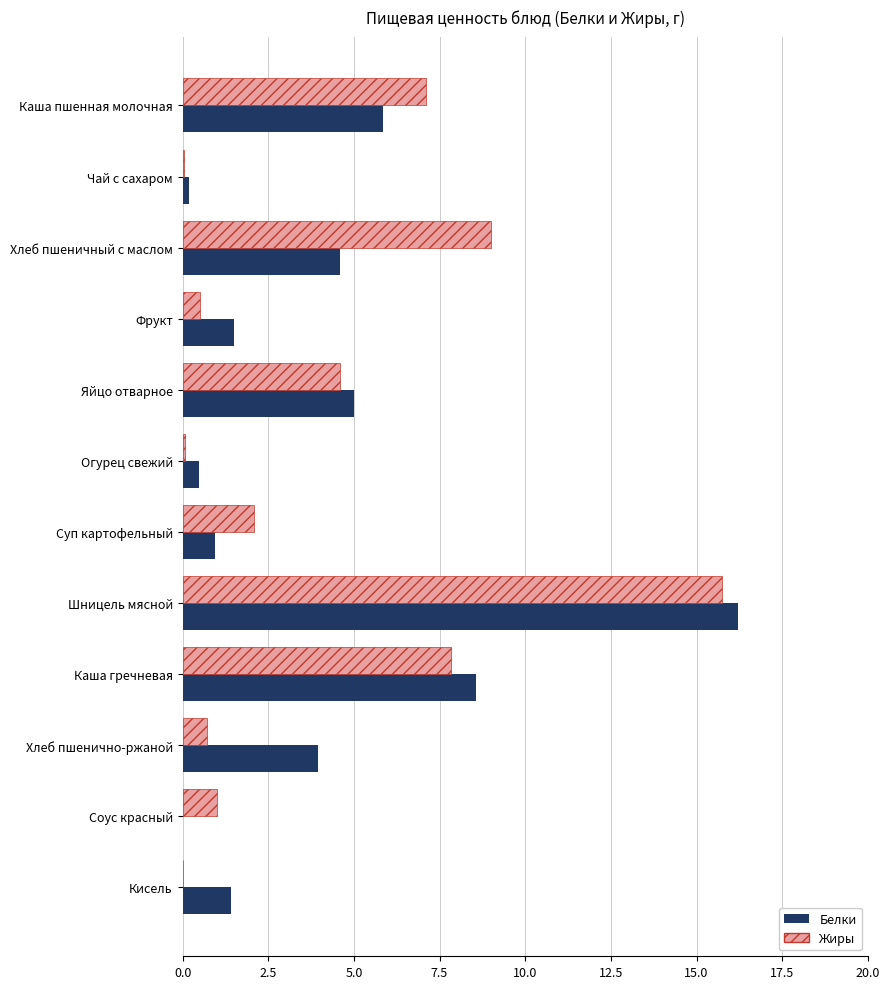

Which series changed the most between Чай с сахаром and Хлеб пшенично-ржаной?

Белки